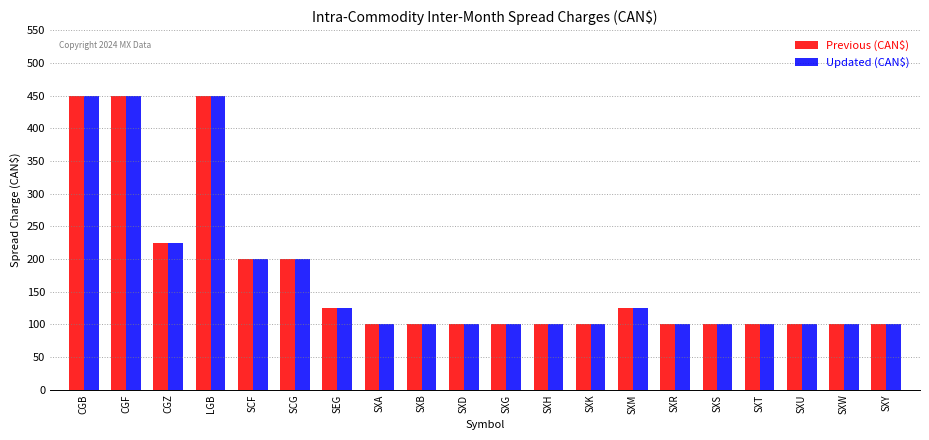

What is the label of the 4th bar from the left?

LGB